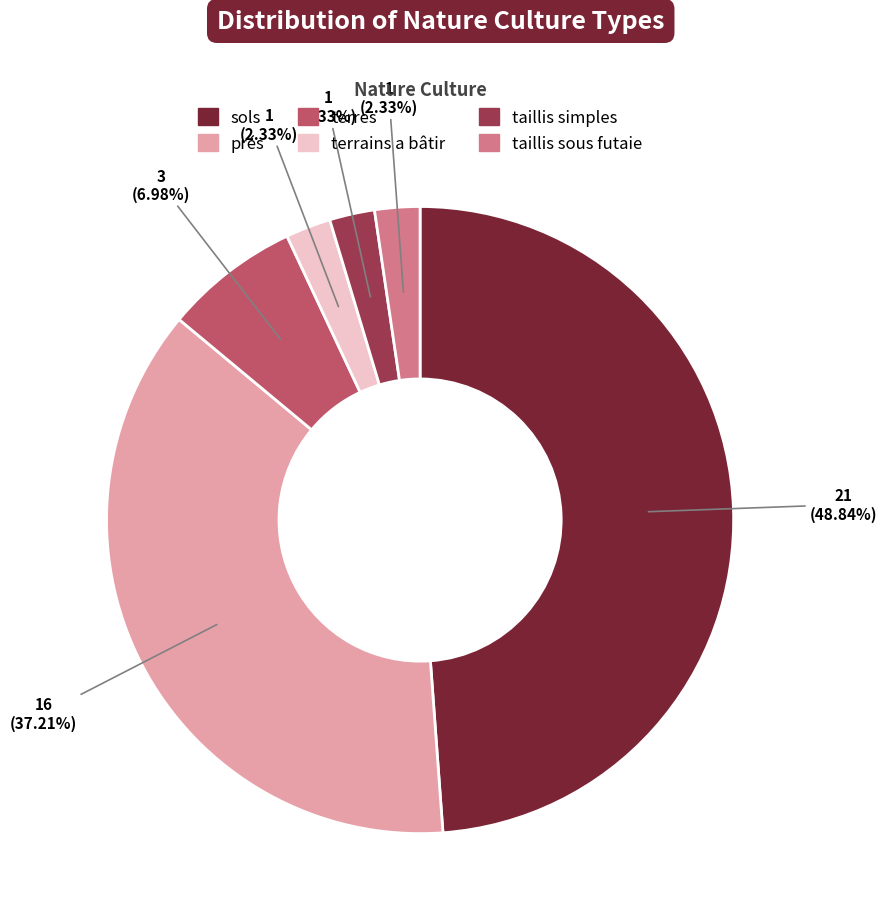

To the nearest percent, what is the average slice percentage?

17%